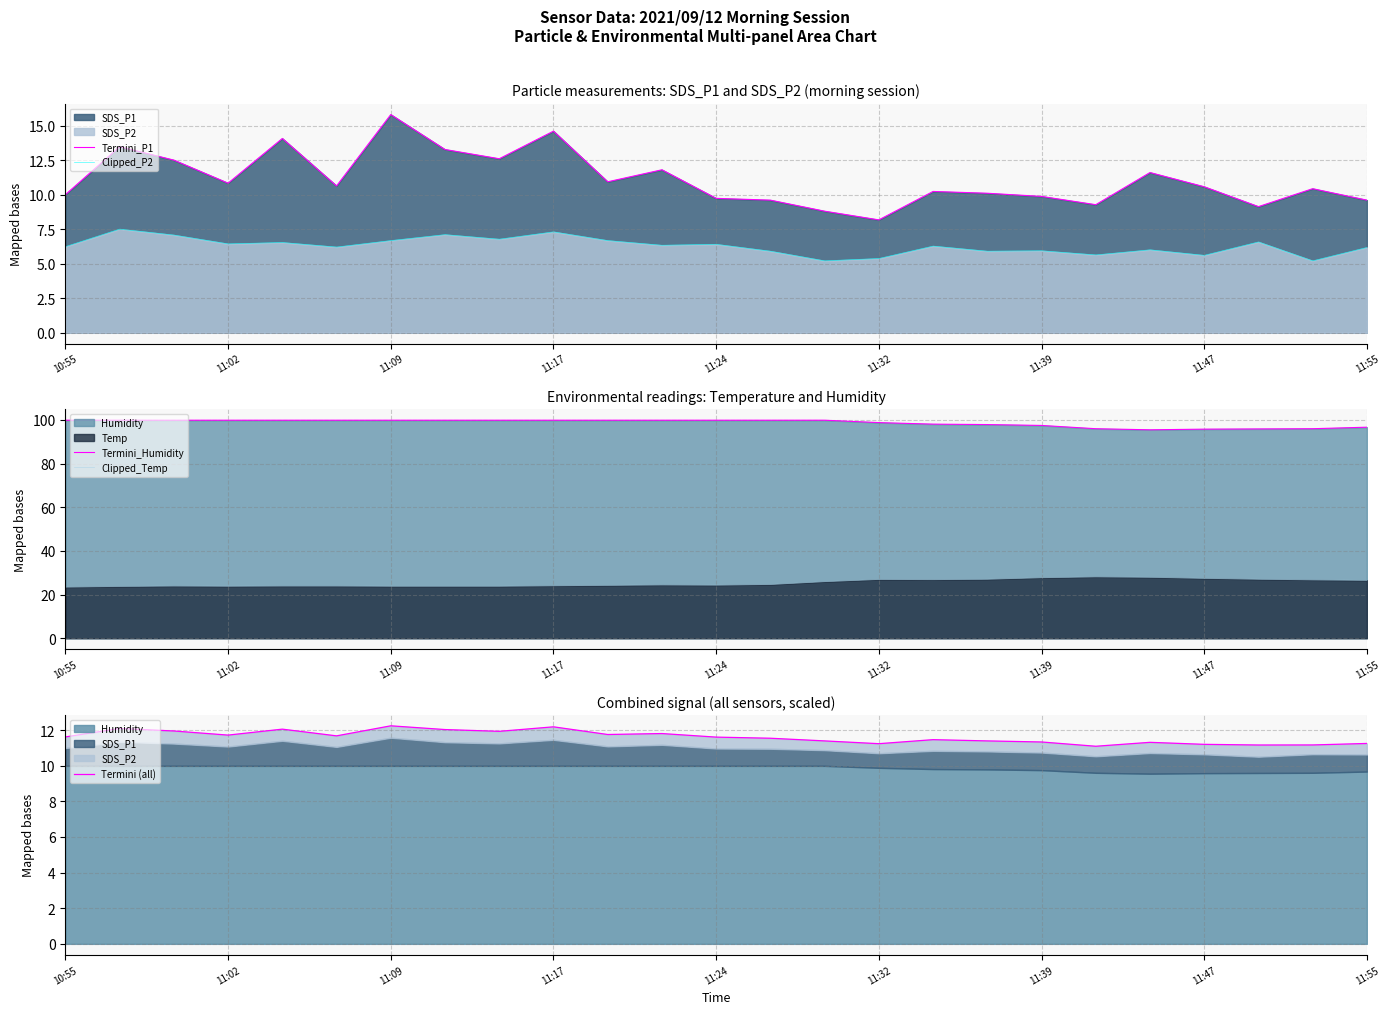

What position from the right is 11:32?

10